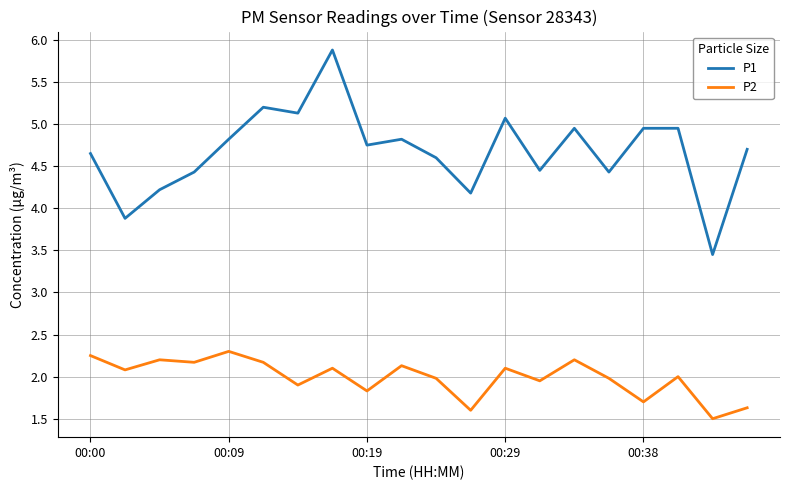

Which series has the largest total across all categories?

P1